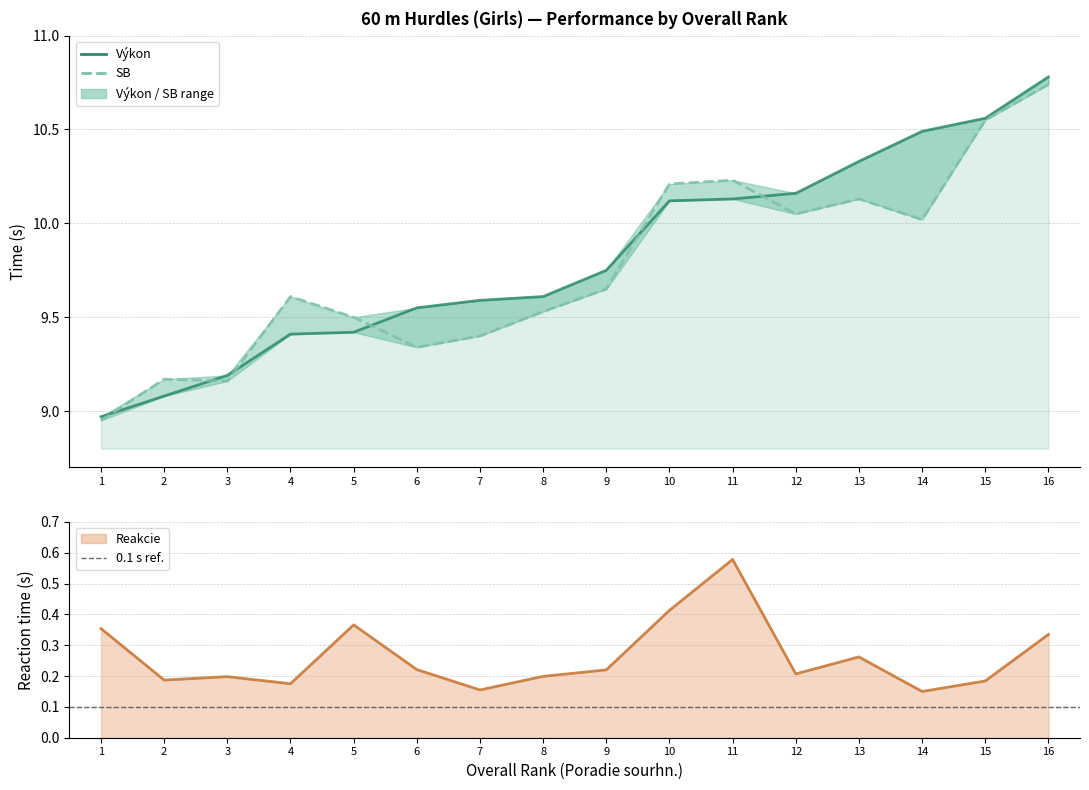

What are all the series names shown in the legend?

Výkon, SB, Reakcie